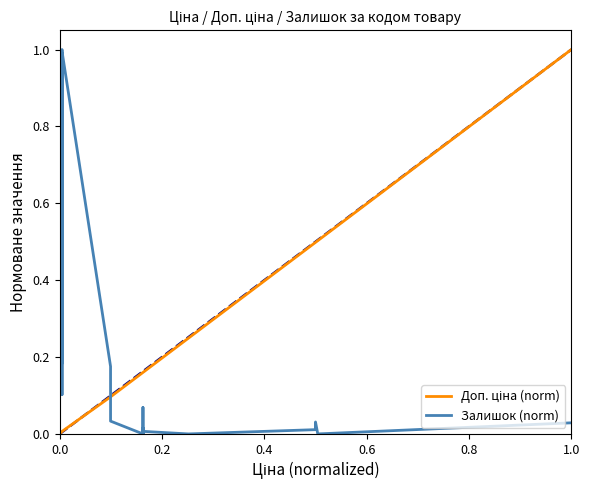

Does the chart have visible grid lines?

No